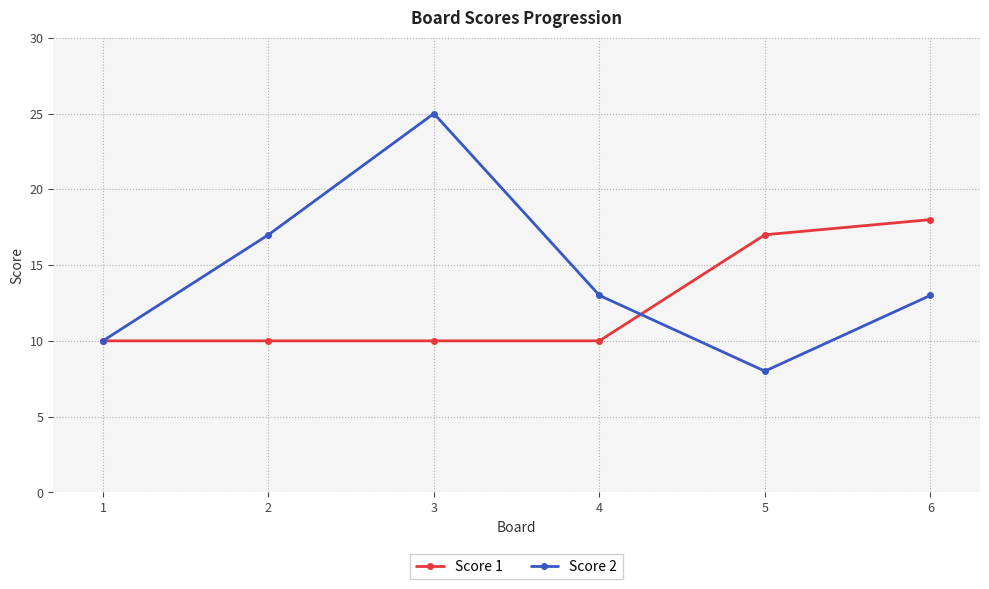

What is the value of the Score 1 point at the 4th from the left?

10